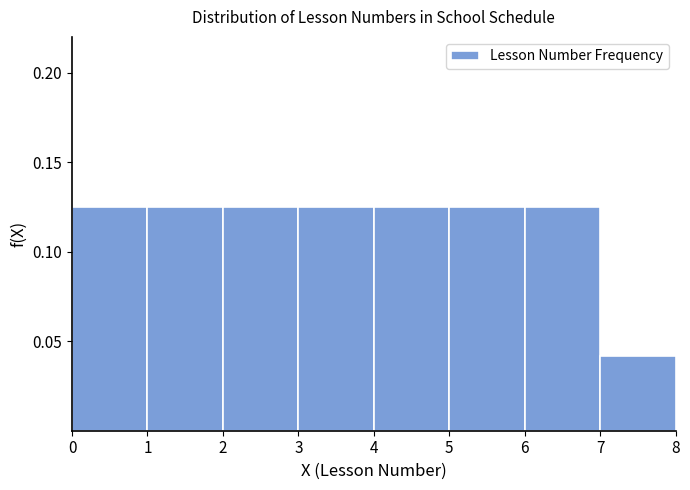

Reading left to right, transcribe this chart: for each bar, give the range it covers on the x-axis and its height. The values are not printed on the chart, so give them approximately, as read against the axis.

0 to 1: 0.125
1 to 2: 0.125
2 to 3: 0.125
3 to 4: 0.125
4 to 5: 0.125
5 to 6: 0.125
6 to 7: 0.125
7 to 8: 0.040